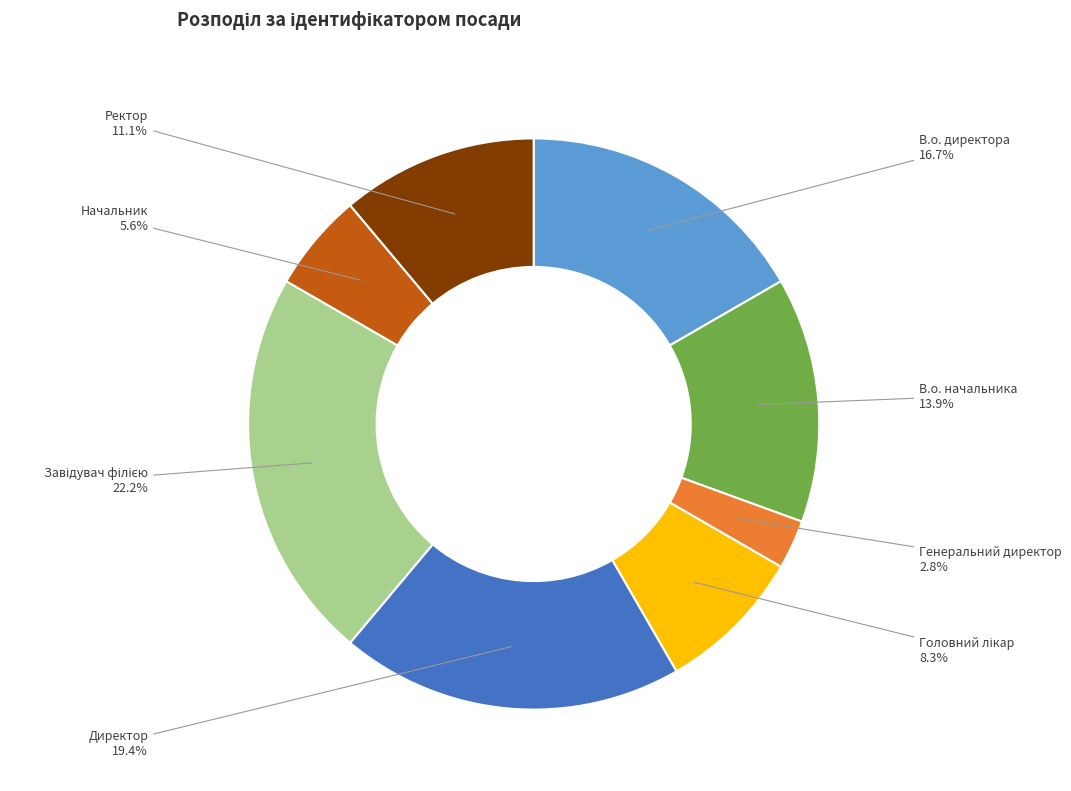

To the nearest percent, what portion does Генеральний директор represent?

3%